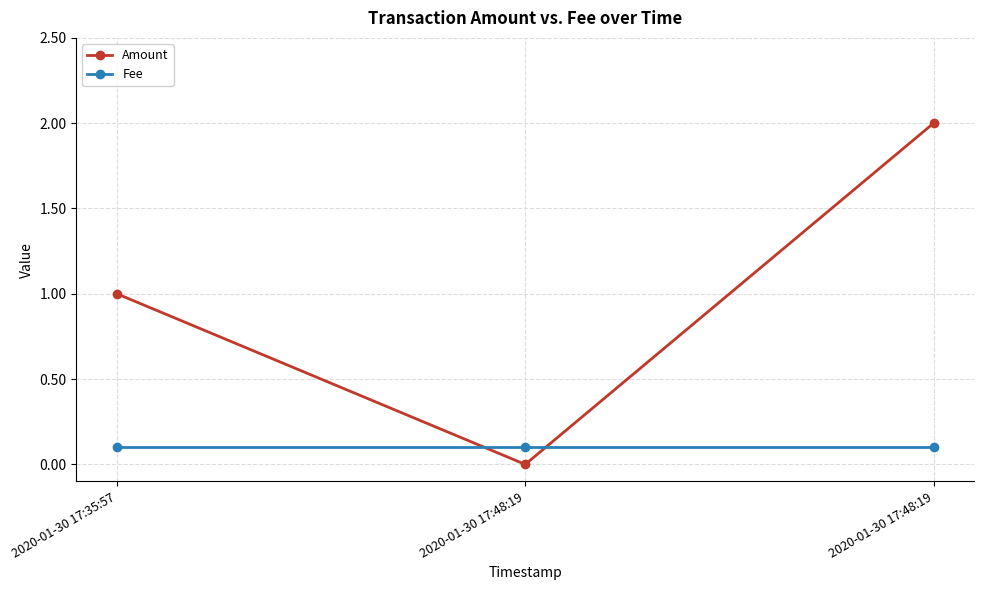

What is the total value across all series at 2020-01-30 17:48:19?

0.1